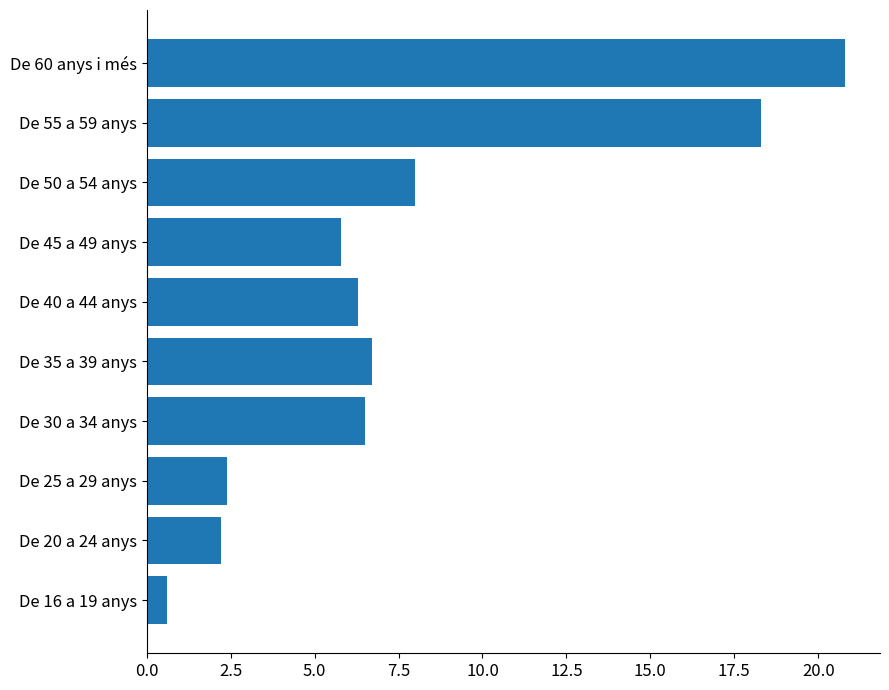

Approximately how many times larger is the value at De 20 a 24 anys compared to De 45 a 49 anys?

0.4